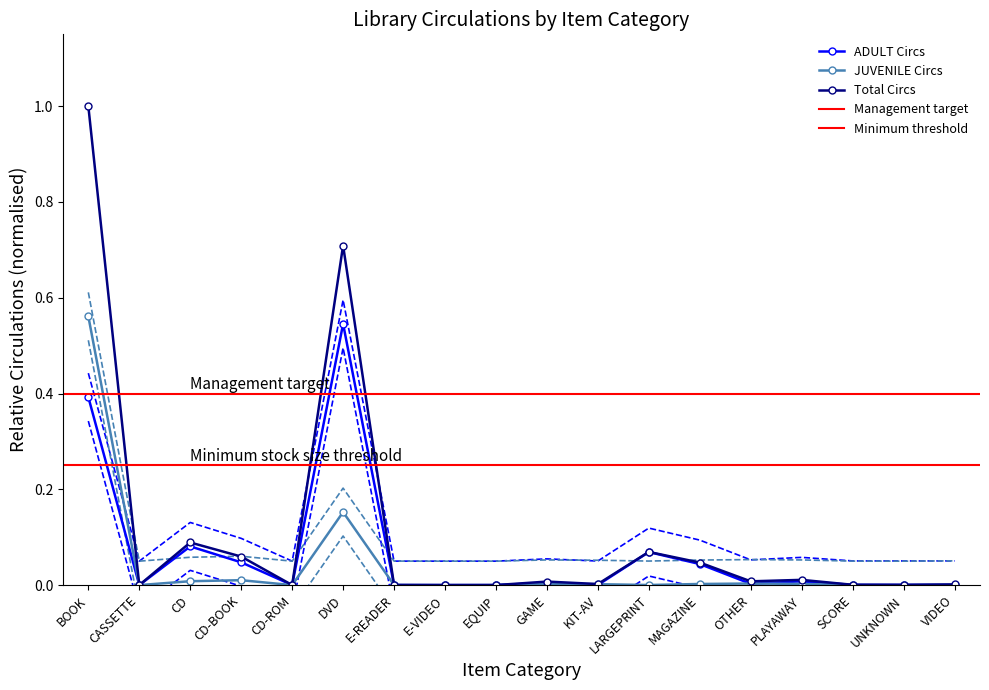

Which category has the highest value in the JUVENILE Circs series?

BOOK